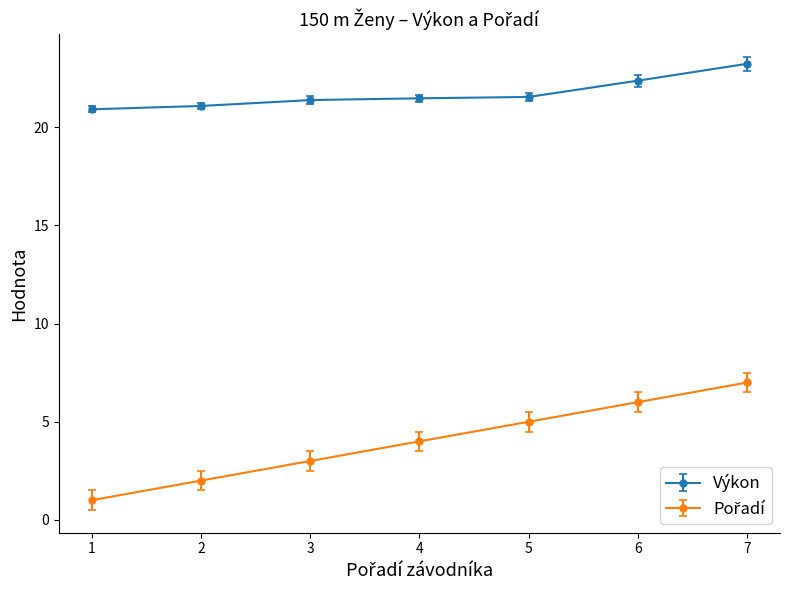

What is the smallest value displayed?

1.0